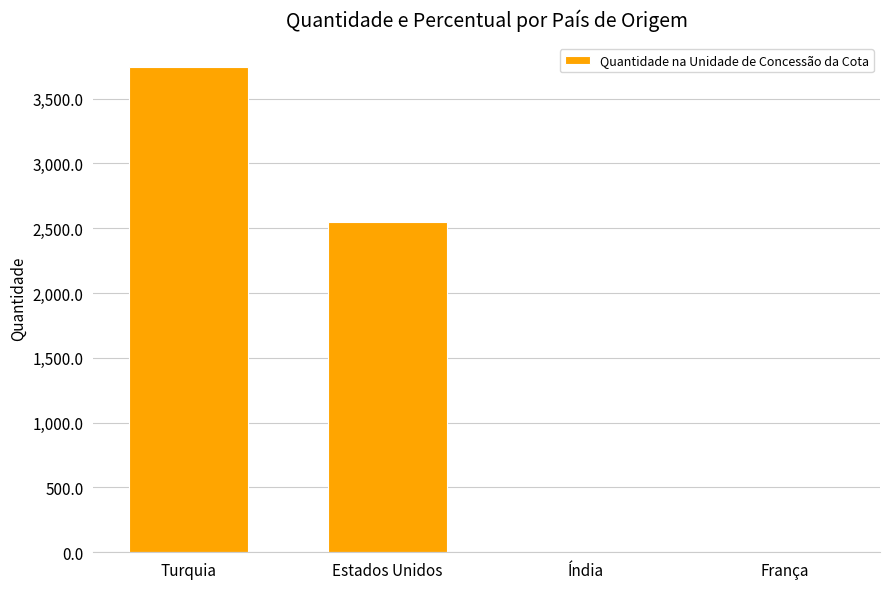

What is the sum of all values?

6287.6